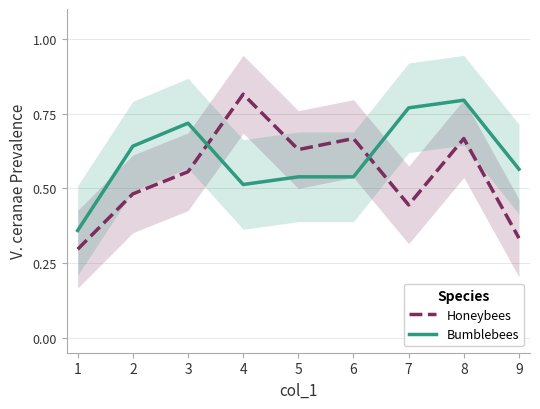

What is the minimum value for Bumblebees?

0.4